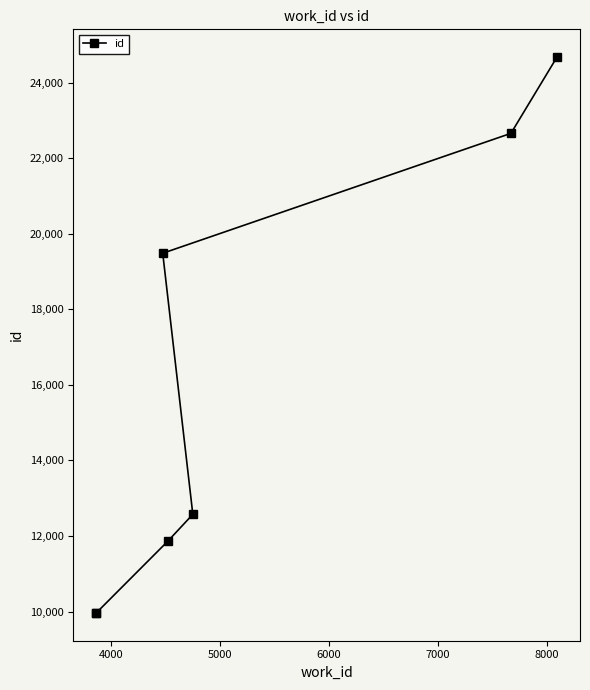

Is this an area chart (filled region under the line)?

No